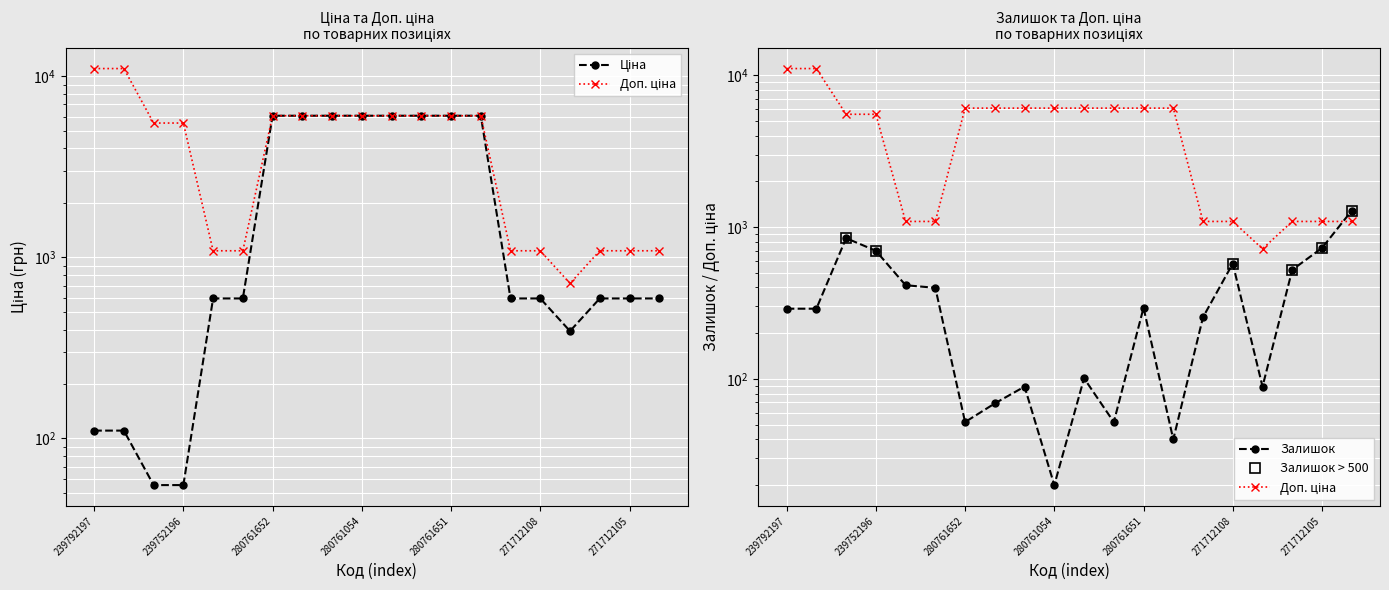

What is the highest value of the Ціна series?

6067.2